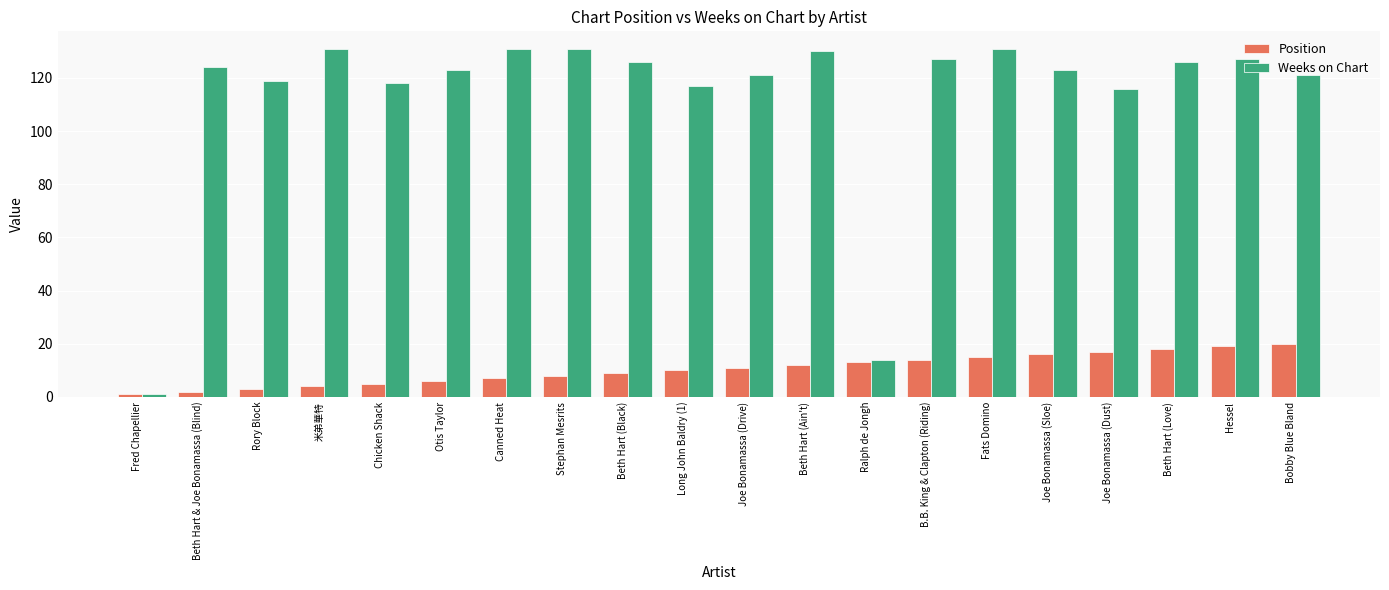

What position from the right is Joe Bonamassa (Sloe)?

5